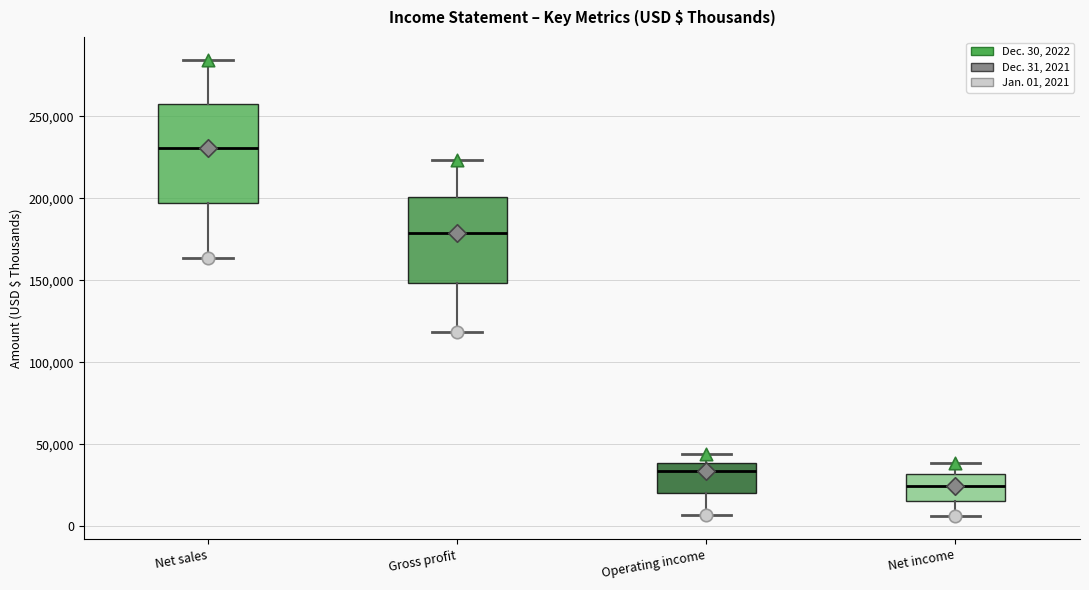

Reading left to right, read every box against the y-axis: the position of its median line, the range the box covers, and the ends of its whiskers. The values are not printed on the chart, so give them approximately, as read against the axis.

Net sales: median 230000, box 195000 to 255000, whiskers 165000 to 285000
Gross profit: median 180000, box 150000 to 200000, whiskers 120000 to 225000
Operating income: median 35000, box 20000 to 40000, whiskers 5000 to 45000
Net income: median 25000, box 15000 to 30000, whiskers 5000 to 40000